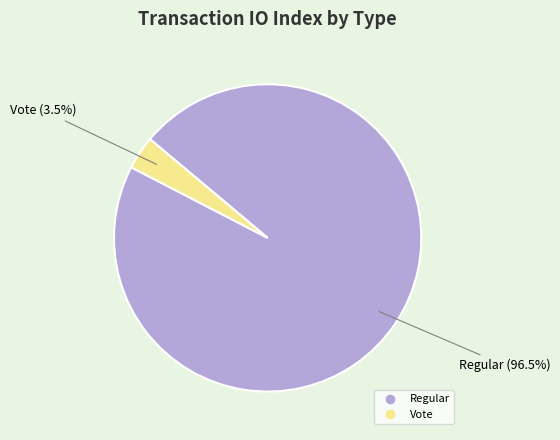

Which slice is the smallest?

Vote